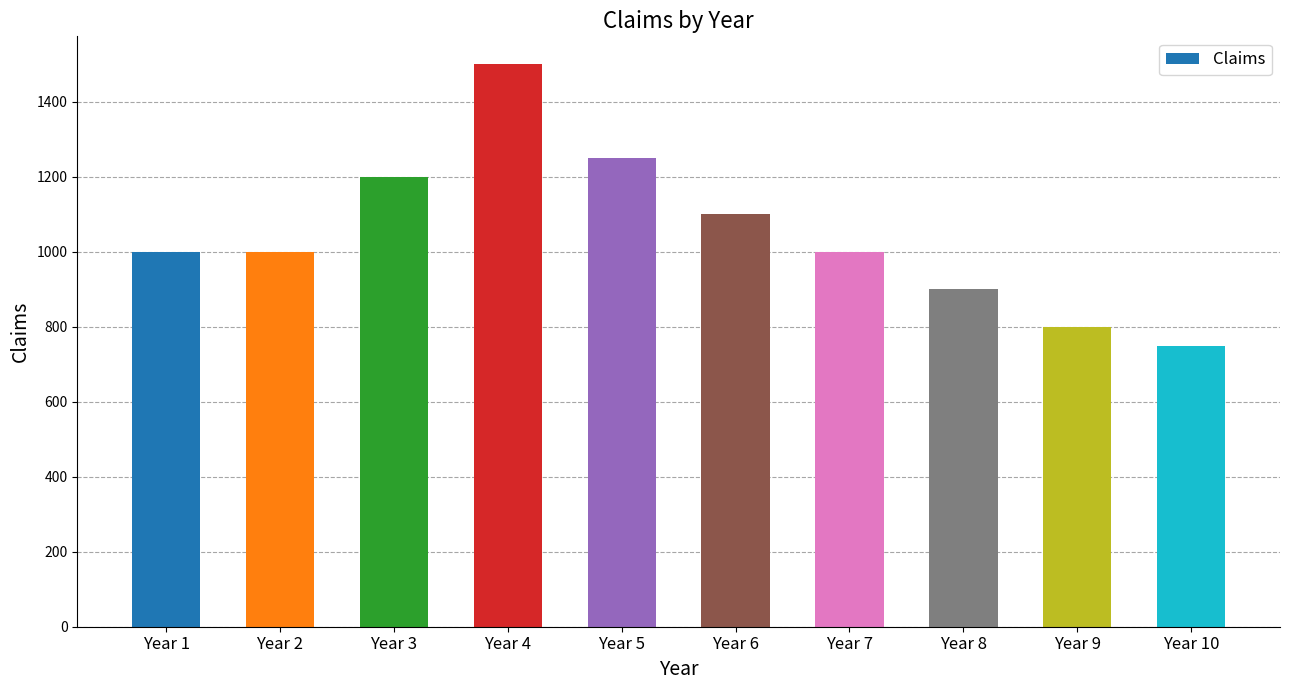

Is it true that the value at Year 1 is 477?

False